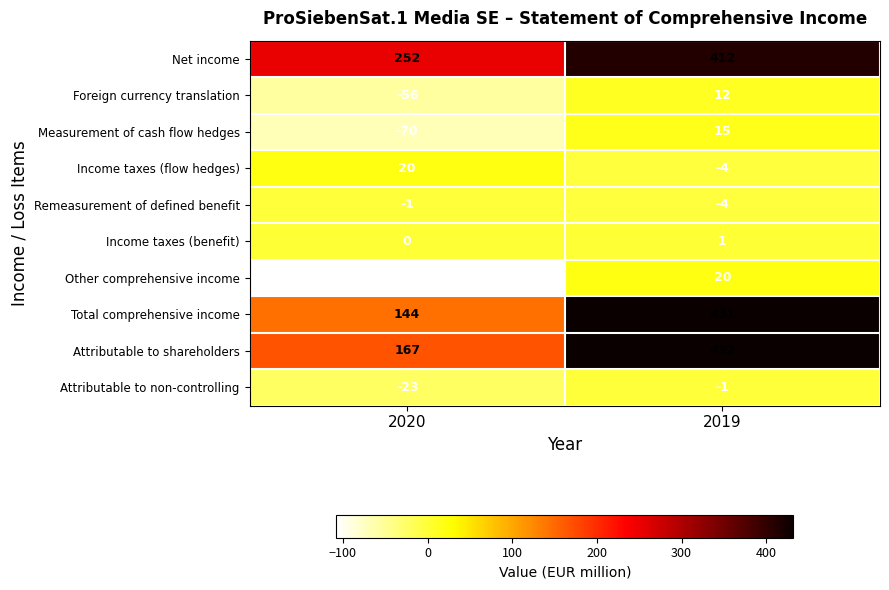

Rank the categories by Measurement of cash flow hedges value from lowest to highest.

2020, 2019